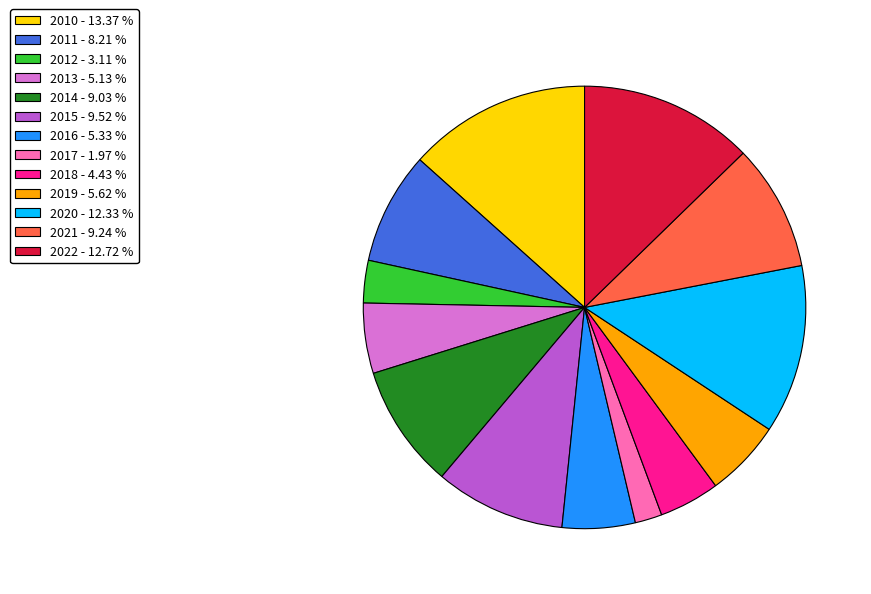

Which has a higher value, 2022 or 2011?

2022